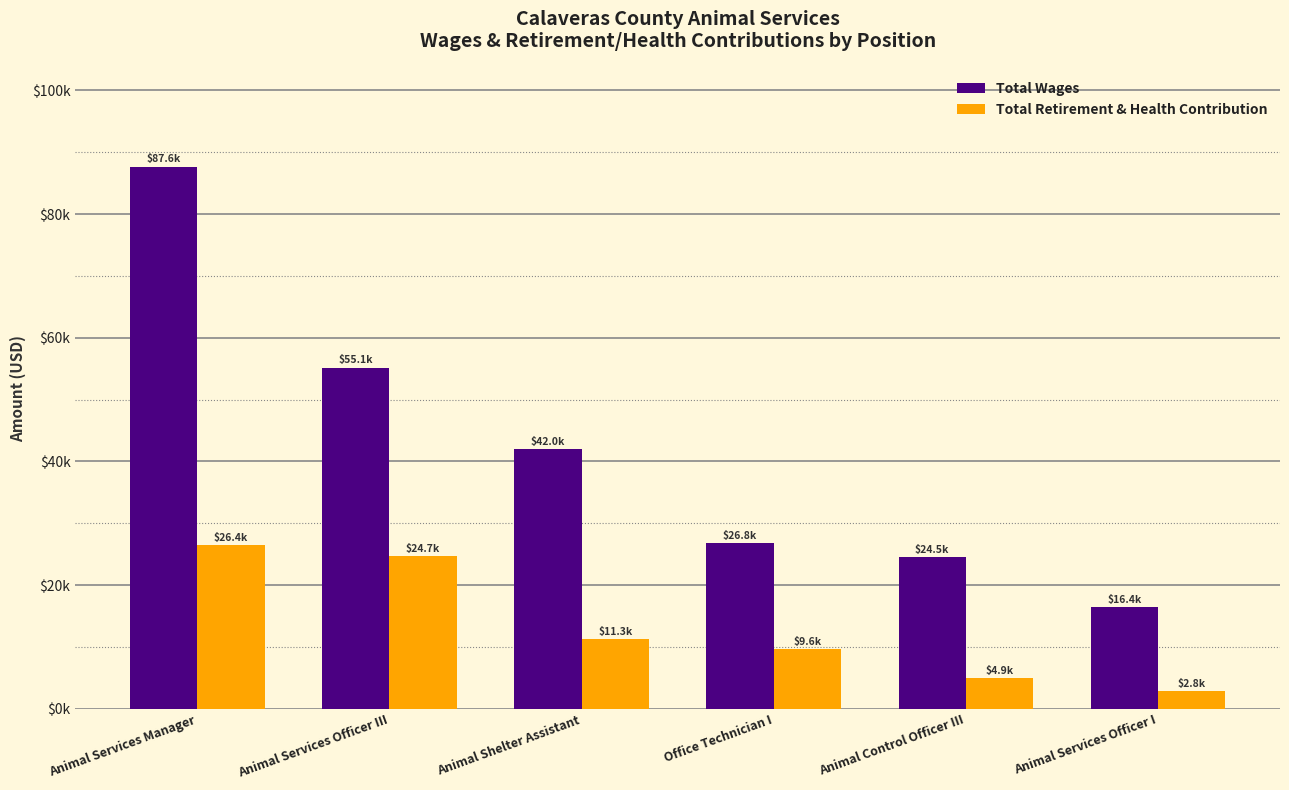

What position from the left is Animal Services Officer I?

6